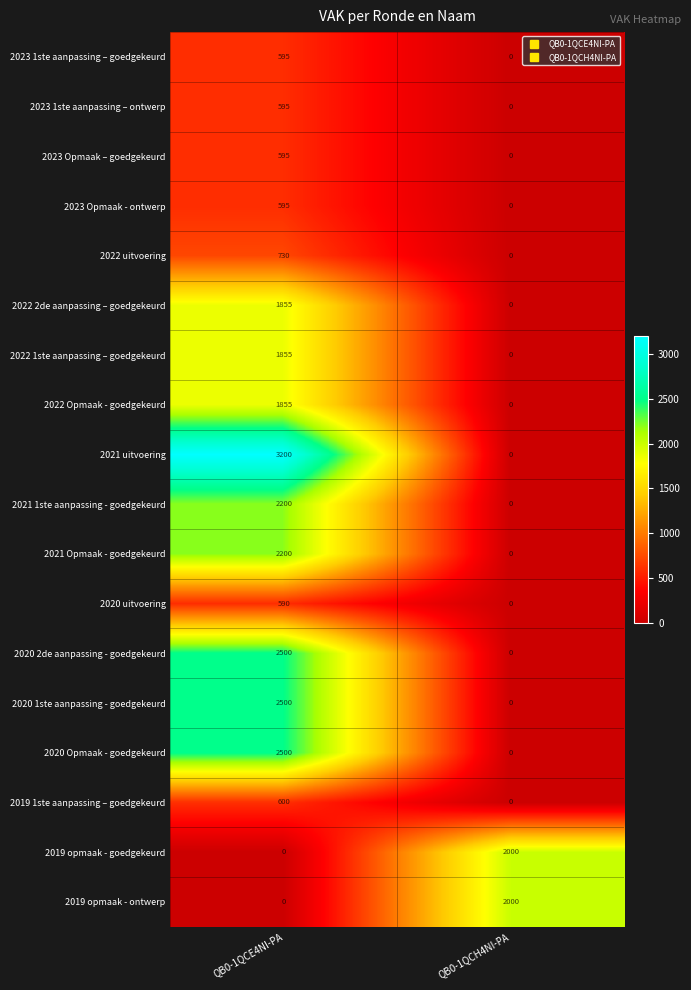

Count the number of data series in this chart.

18